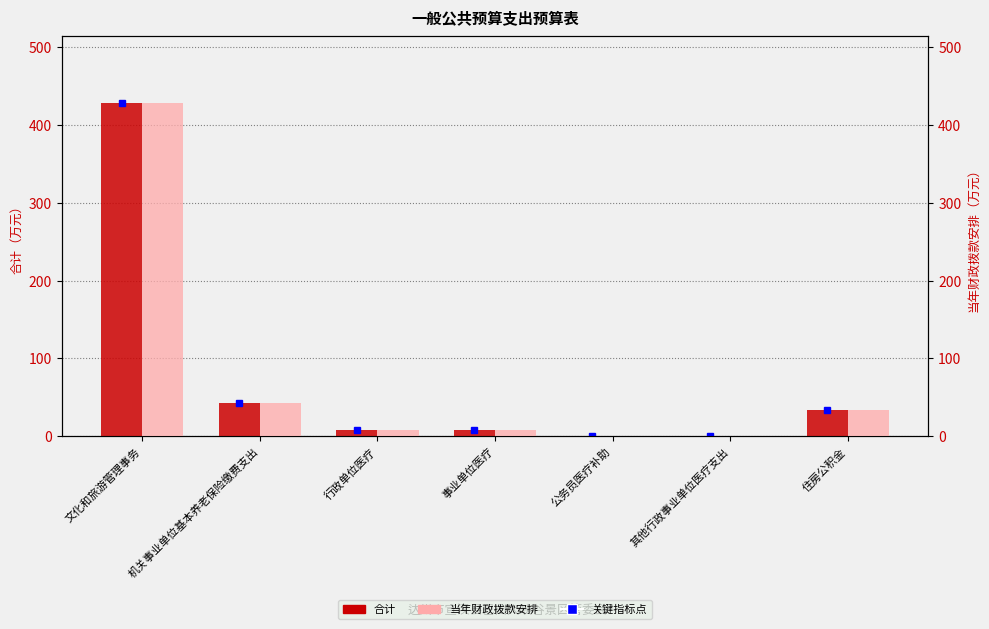

What is the maximum value for 合计?

427.9